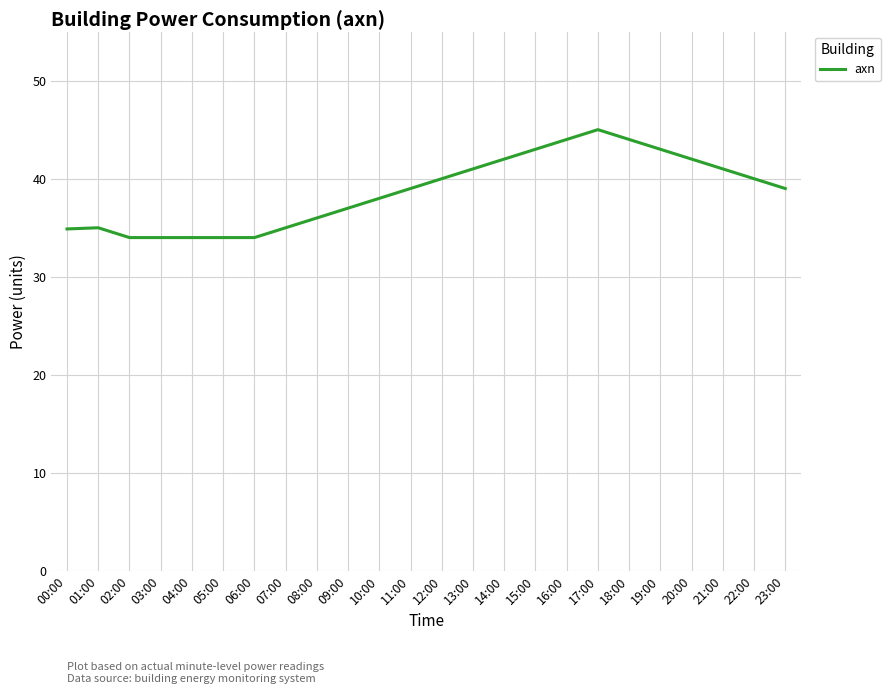

What is the difference between the maximum and minimum values?

11.0